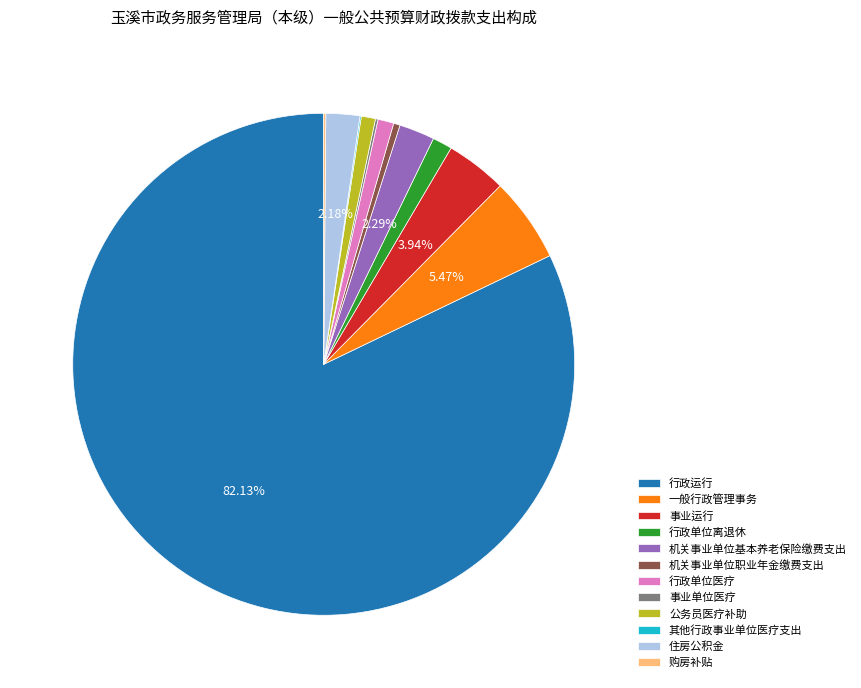

To the nearest percent, what is the difference between the largest and smallest slice percentages?

82%